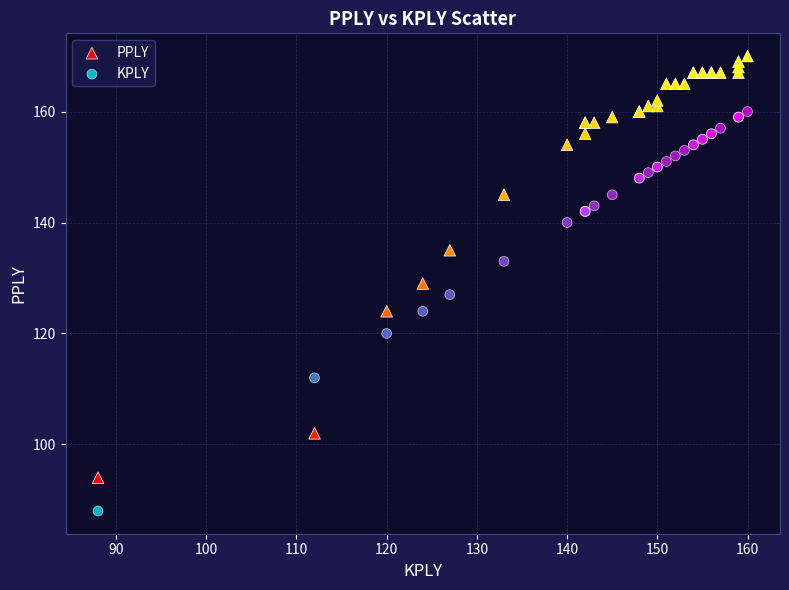

In the PPLY series, what Y value is closest to 132?

129